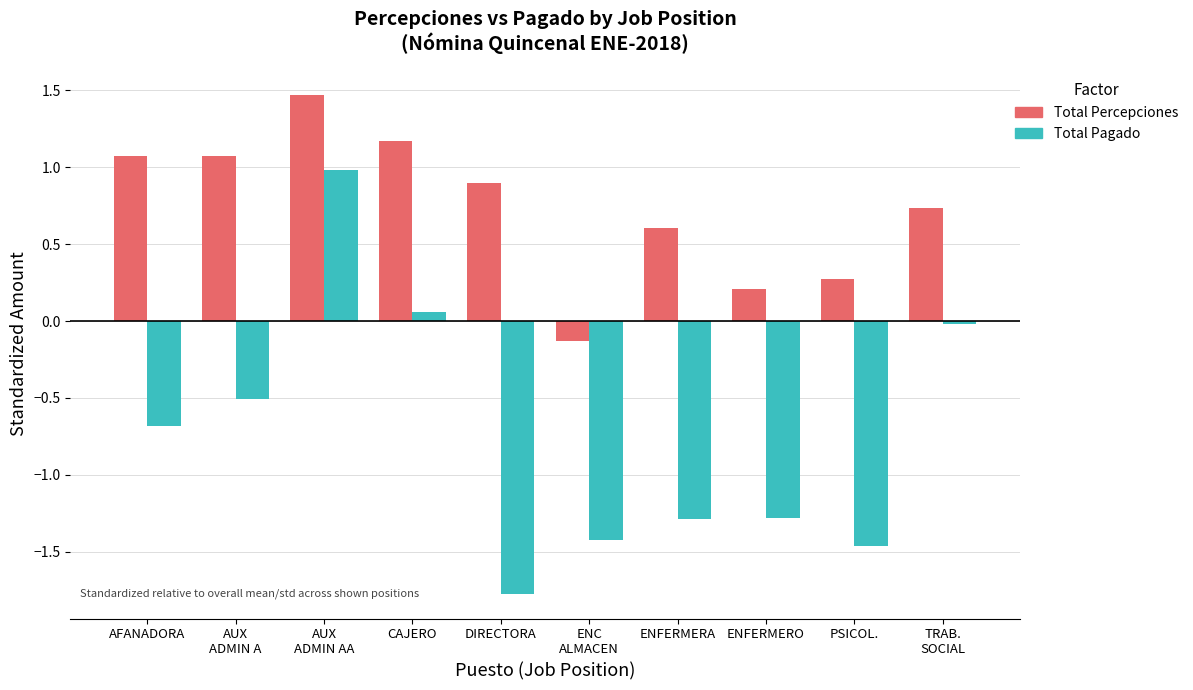

Which series changed the most between ENFERMERA and PSICOL.?

Total Percepciones